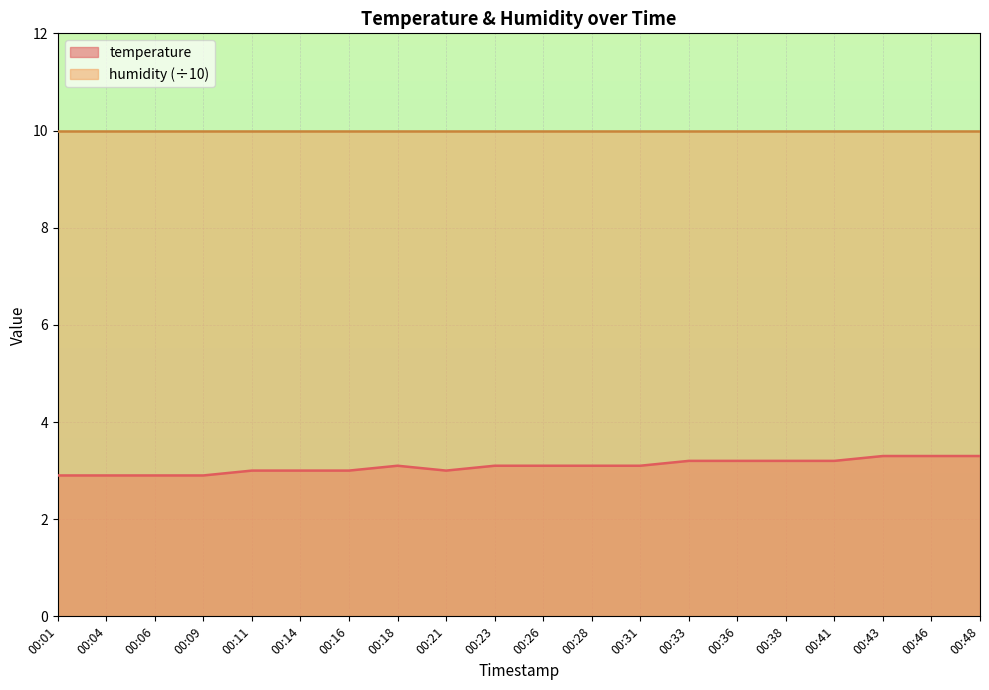

How many lines are shown in the chart?

2